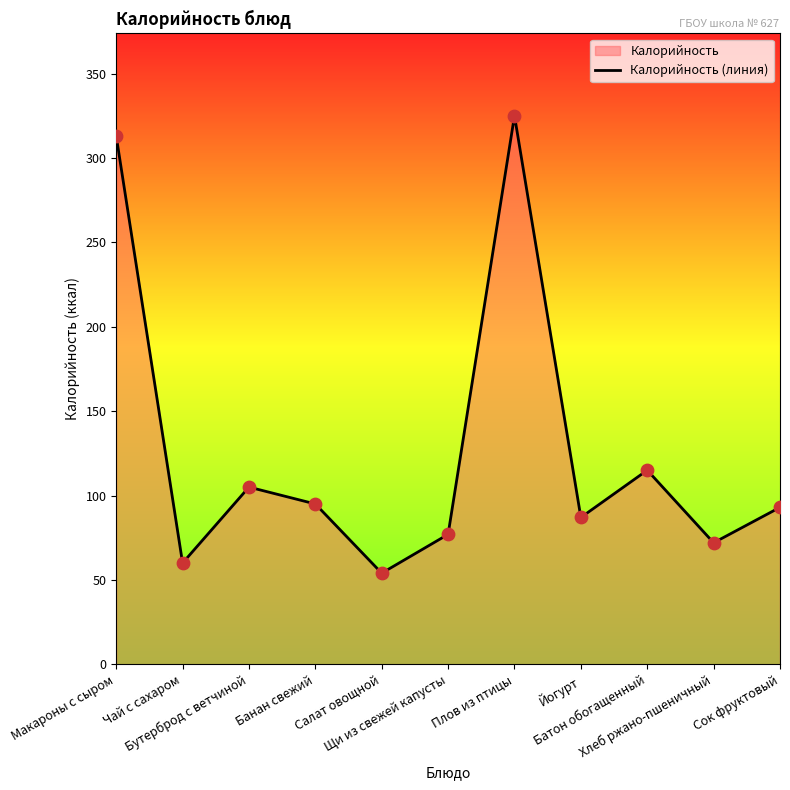

What is the ratio of the value at Чай с сахаром to the value at Плов из птицы?

0.2